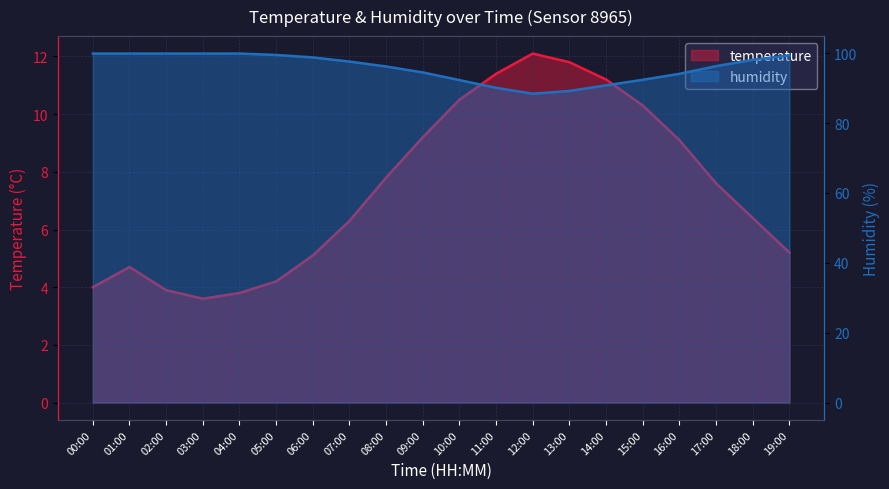

Rank the series at 12:00 from highest to lowest value.

humidity, temperature